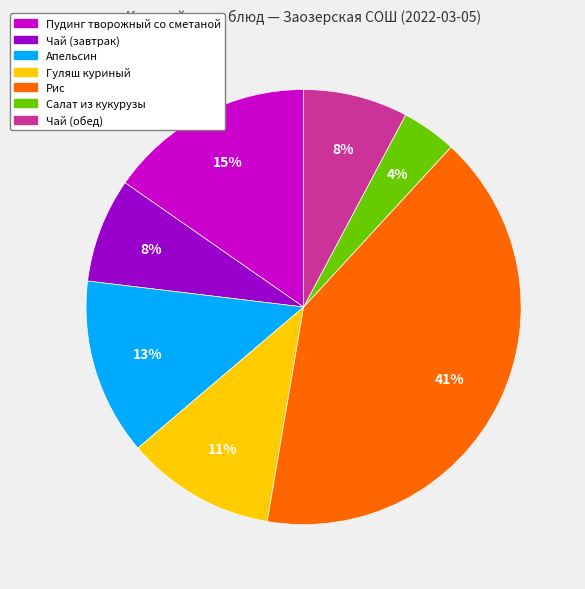

To the nearest percent, what is the difference between the largest and smallest slice percentages?

37%